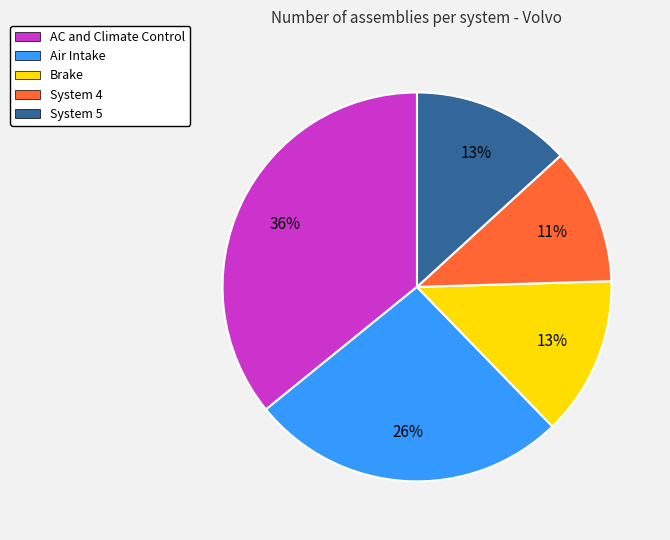

To the nearest percent, what is the average slice percentage?

20%